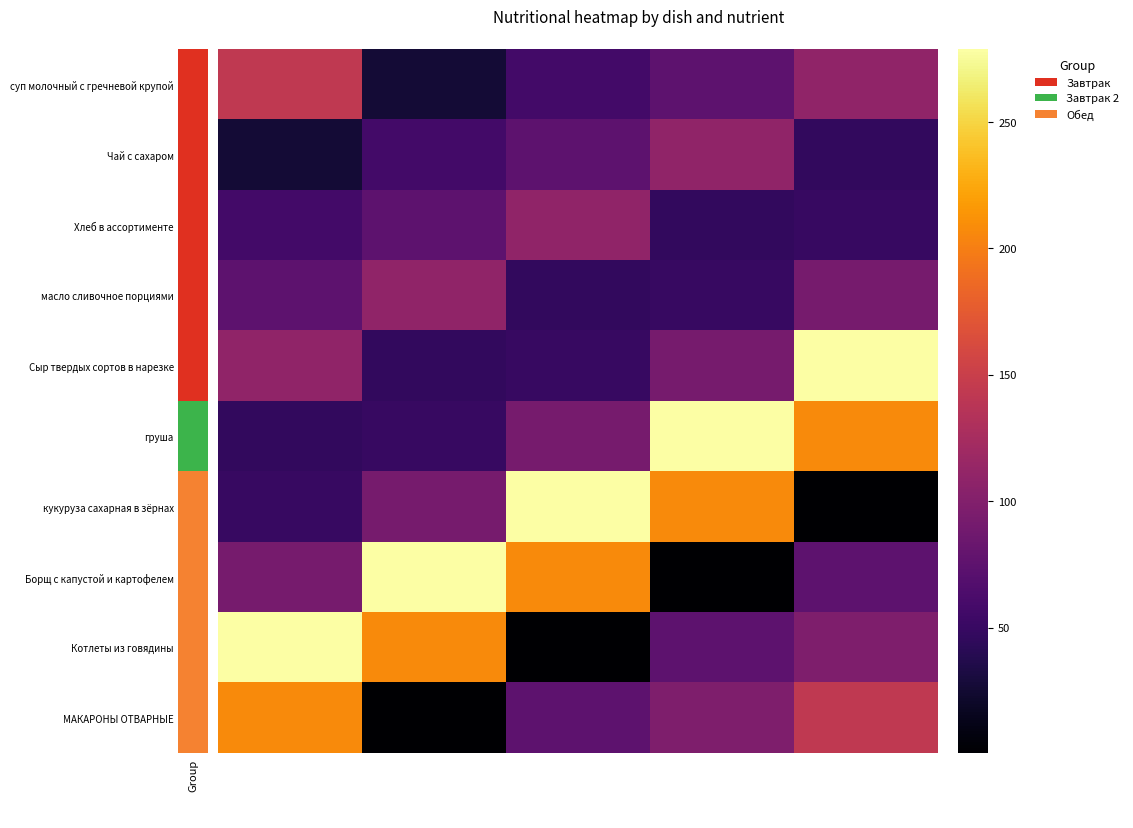

Which series has the largest range (max minus min)?

кукуруза сахарная в зёрнах